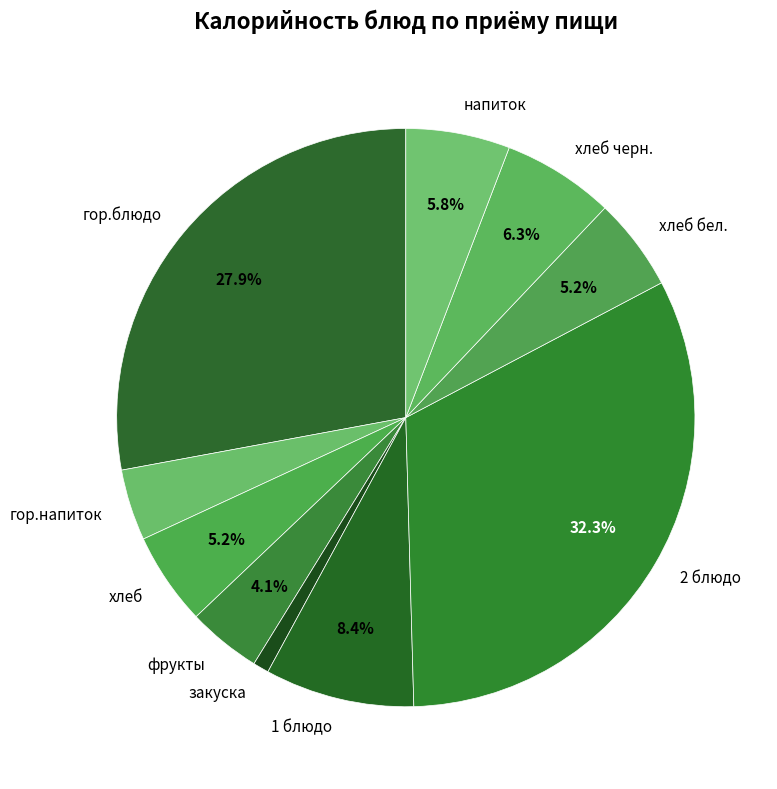

Does any single category account for the majority?

No